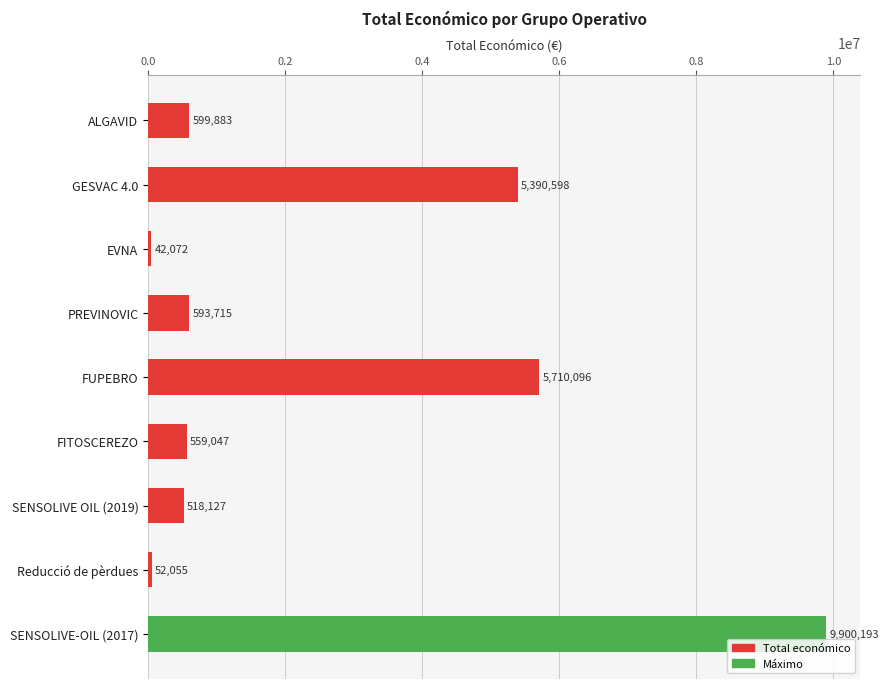

What is the approximate value at PREVINOVIC, to the nearest 100?

593700